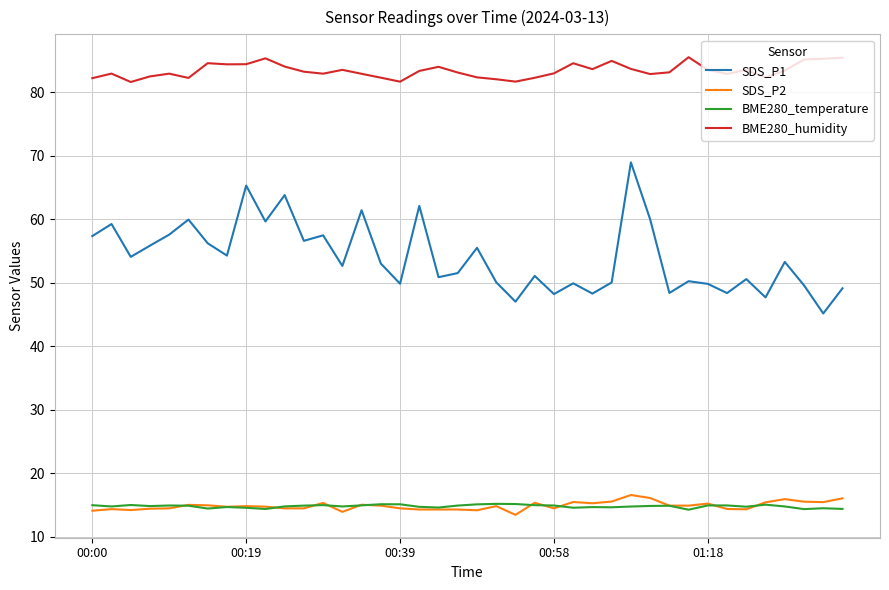

What are all the series names shown in the legend?

SDS_P1, SDS_P2, BME280_temperature, BME280_humidity